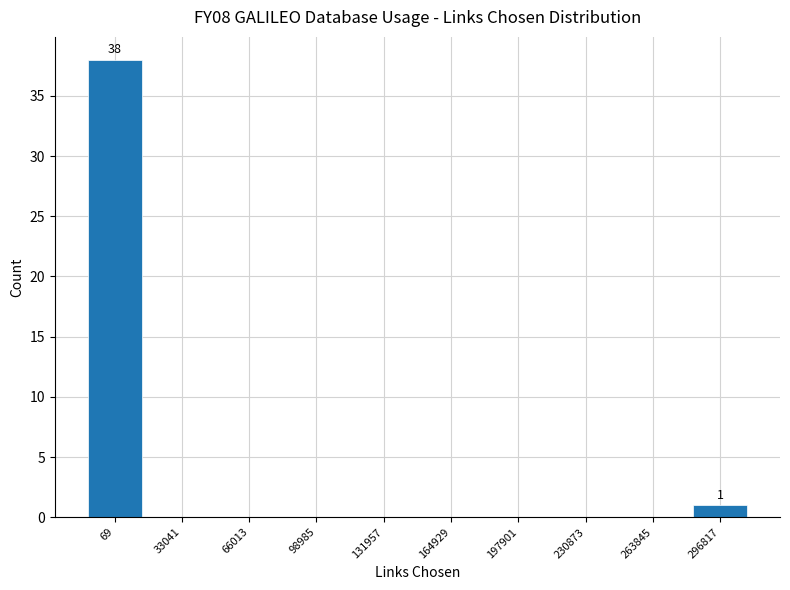

Reading right to left, extract all data points from this chart.

296817=1	263845=0	230873=0	197901=0	164929=0	131957=0	98985=0	66013=0	33041=0	69=38